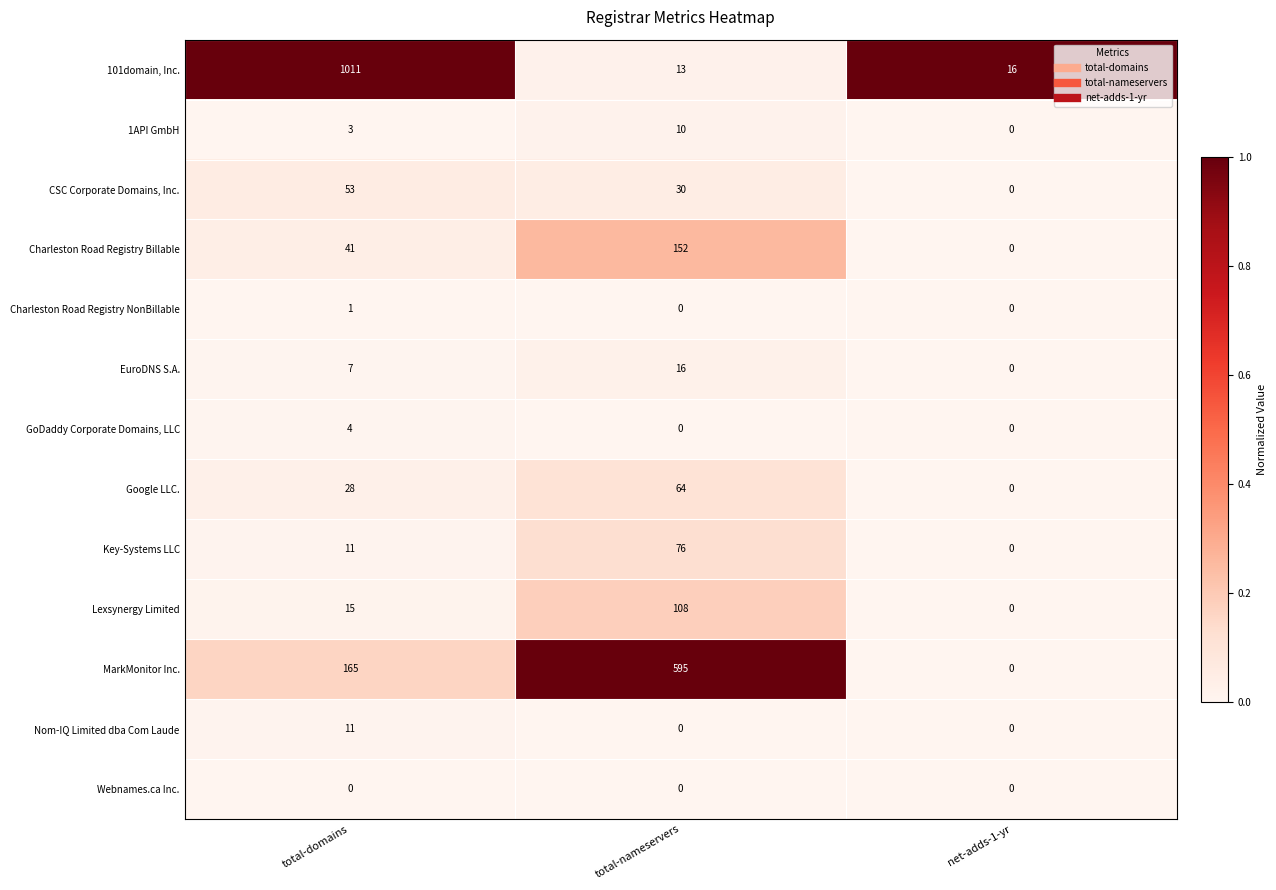

List the labels in order of Charleston Road Registry Billable value, smallest first.

net-adds-1-yr, total-domains, total-nameservers